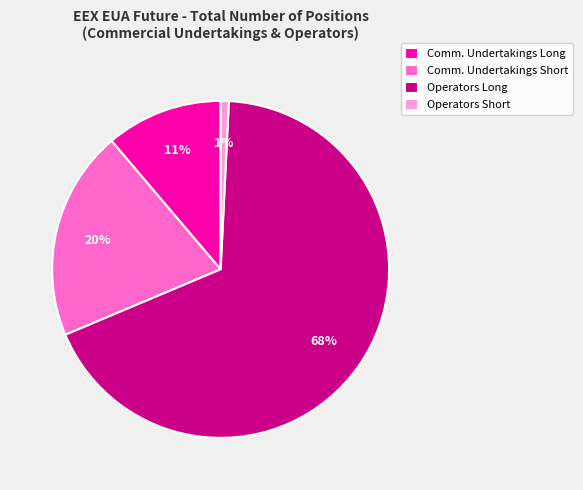

What is the ratio of the value at Operators Long to the value at Comm. Undertakings Short?

3.4